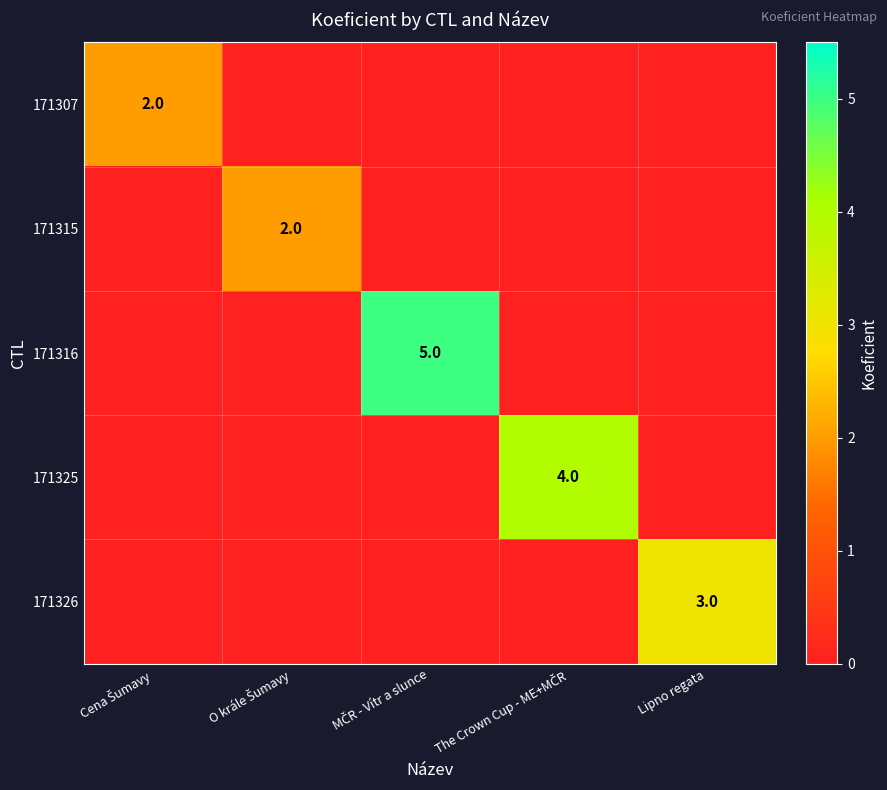

Which label corresponds to the smallest value in the chart?

O krále Šumavy